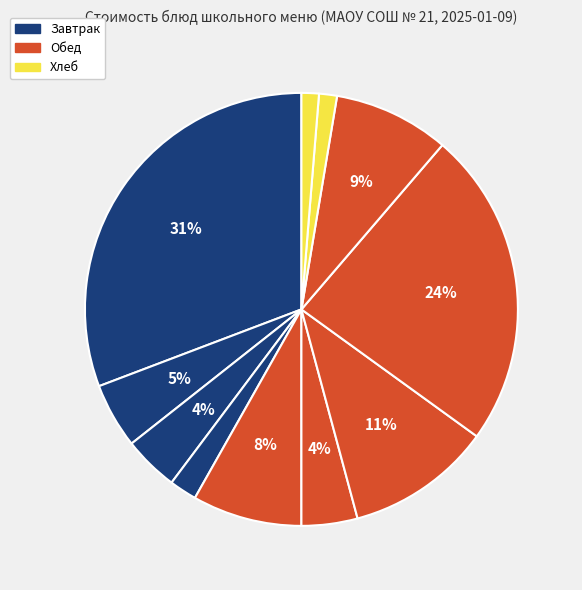

Is there a majority slice in this chart?

No